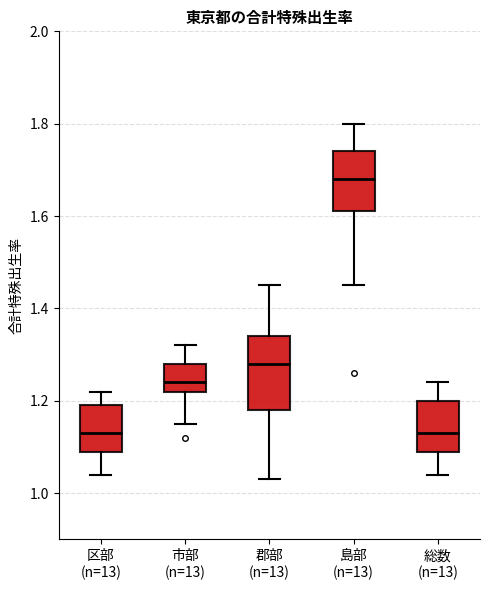

Where is the upper edge of the box for 区部 (n=13) on the y-axis? The values are not printed on the chart, so give them approximately, as read against the axis.

1.20